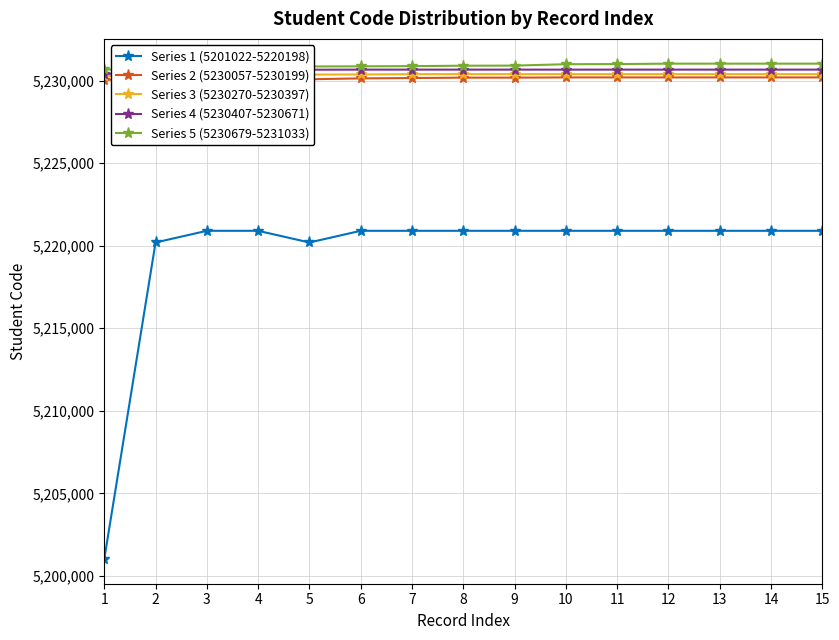

What is the total value across all series at 7?

26143016